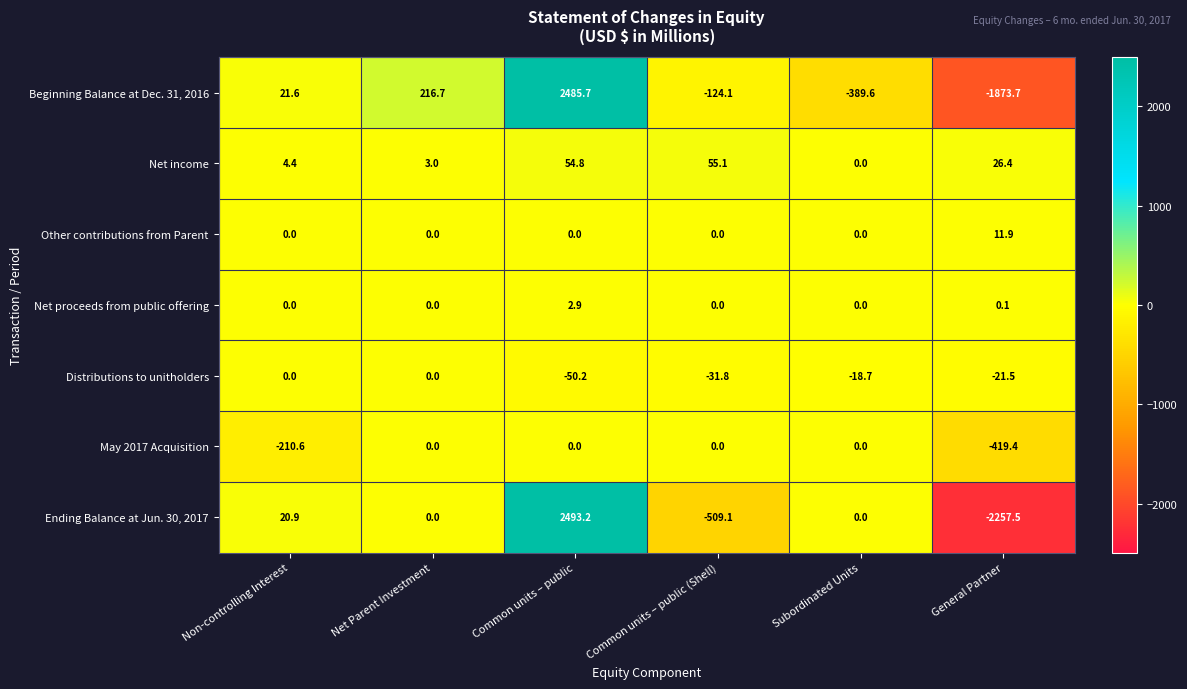

Where does the Ending Balance at Jun. 30, 2017 series first go above 0?

Non-controlling Interest